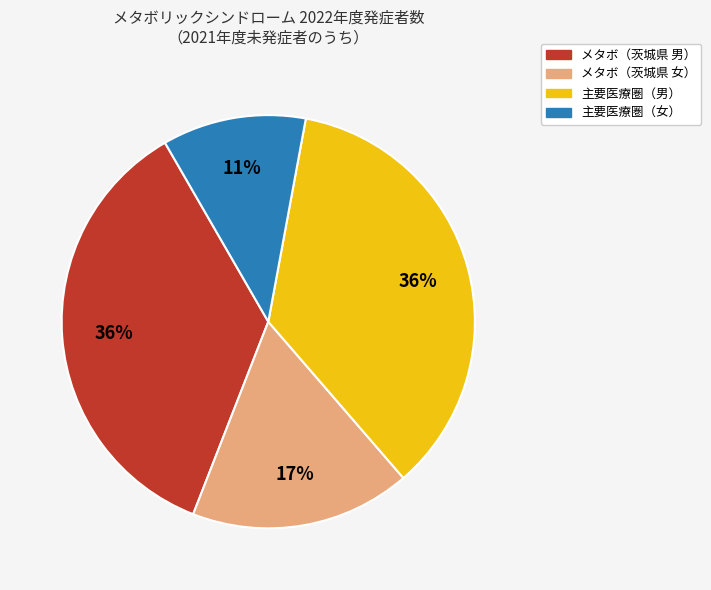

To the nearest percent, what is the combined percentage of 主要医療圏（女） and 主要医療圏（男）?

47%